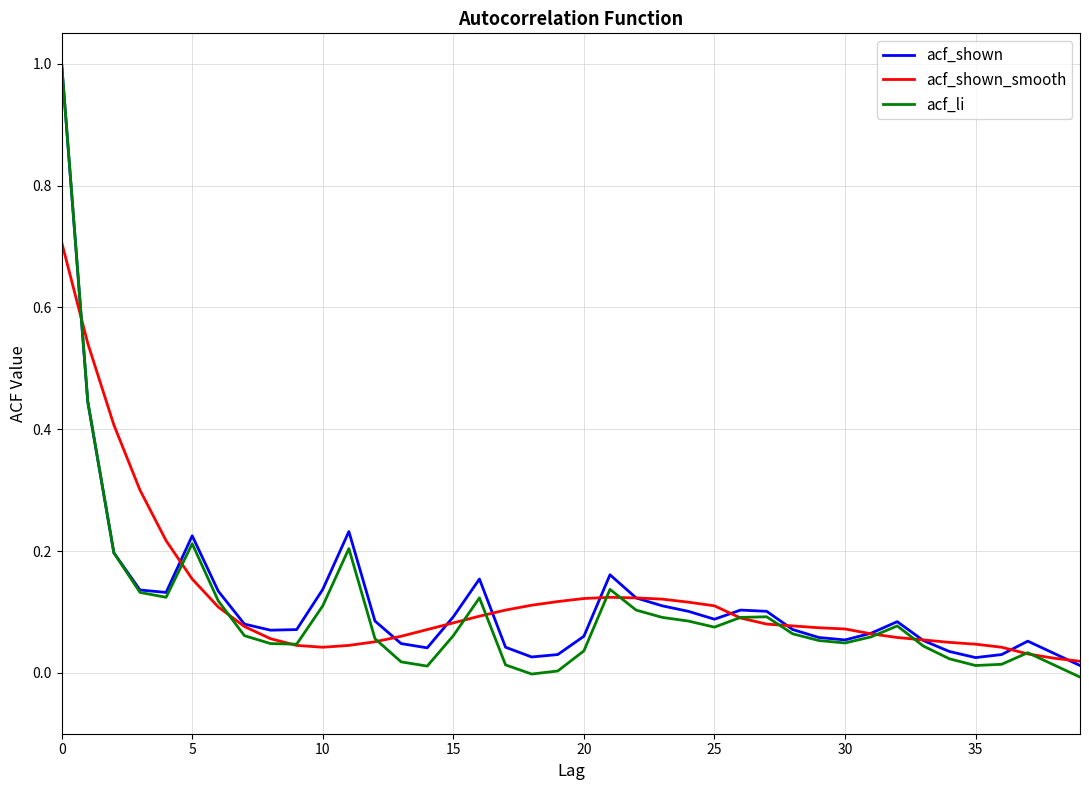

What is the difference between the maximum and minimum values in the acf_shown series?

1.0